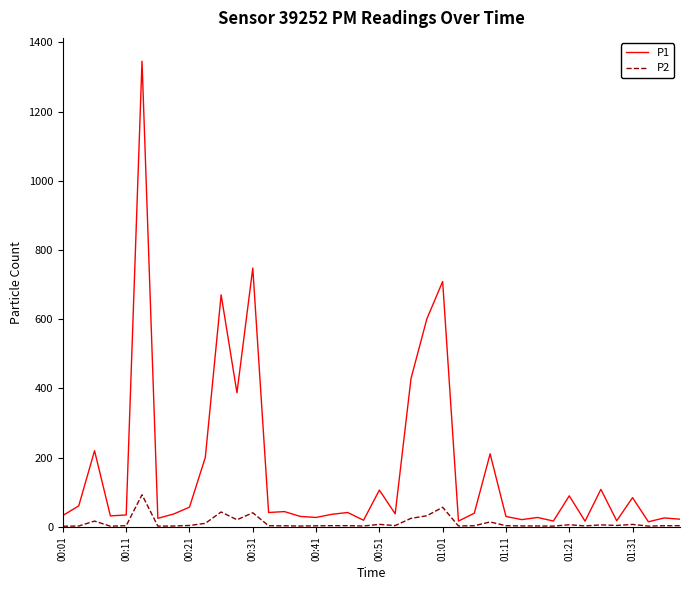

What is the maximum value for P2?

93.1